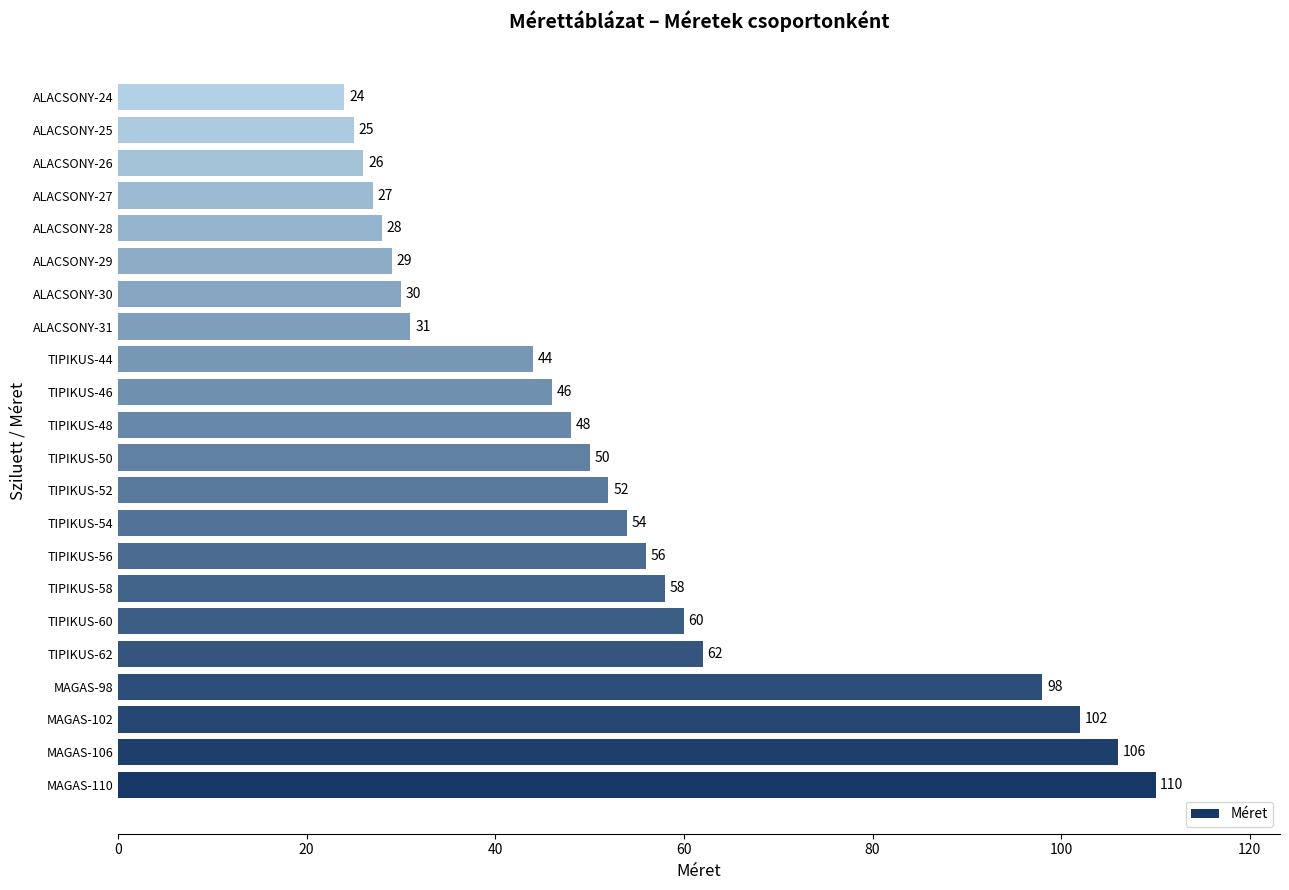

Between TIPIKUS-56 and ALACSONY-25, which is larger?

TIPIKUS-56